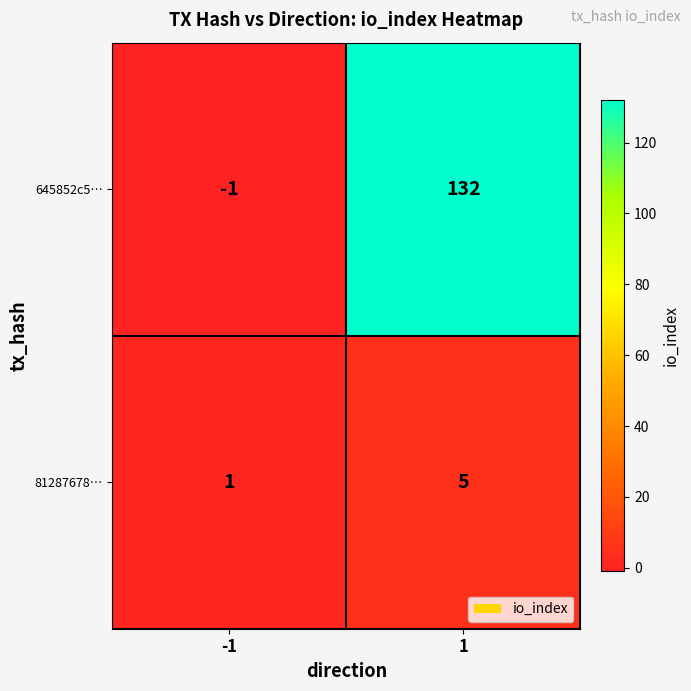

Is it true that 81287678… equals 0 at -1?

False